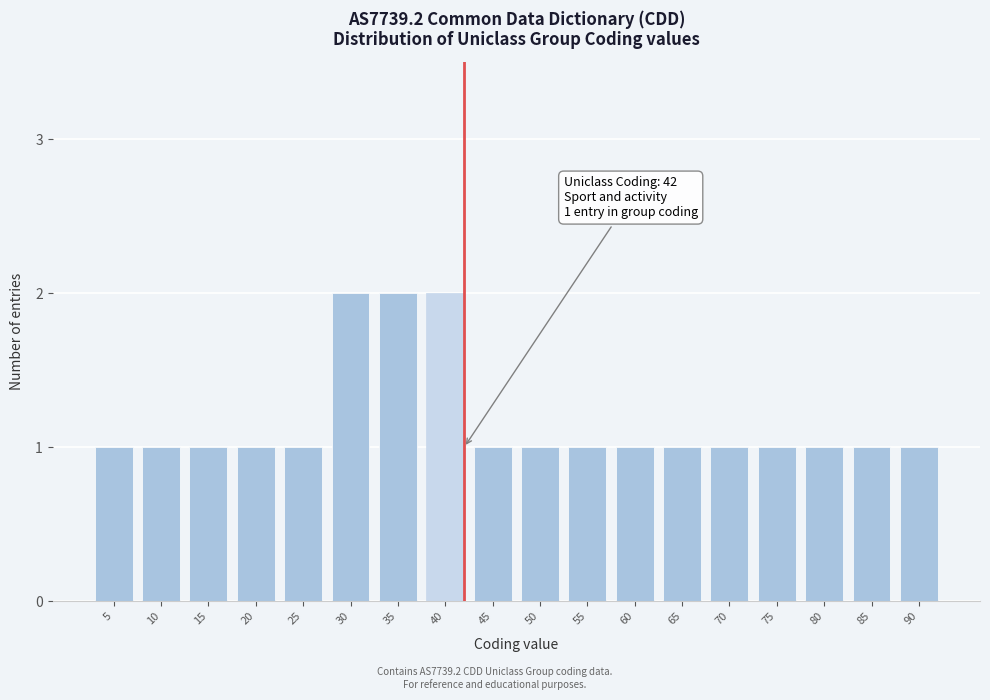

Reading left to right, transcribe all the data shown in this chart.

5=1	10=1	15=1	20=1	25=1	30=2	35=2	40=2	45=1	50=1	55=1	60=1	65=1	70=1	75=1	80=1	85=1	90=1